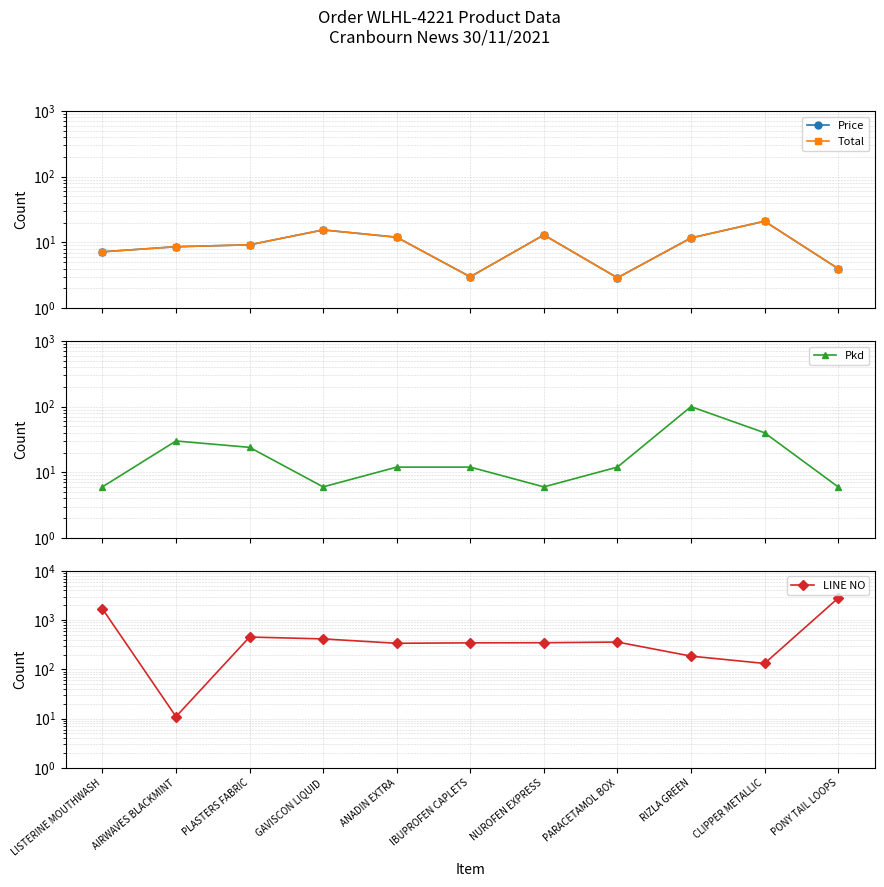

Does the chart have visible grid lines?

Yes